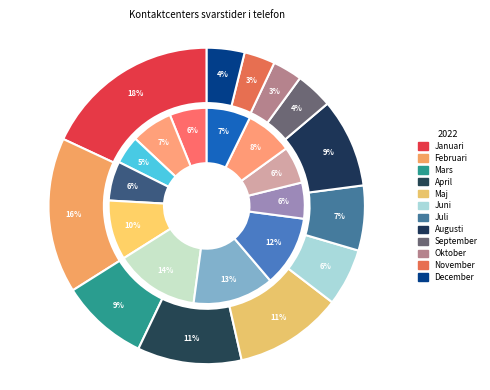

Does Juni represent more than half of the total?

No